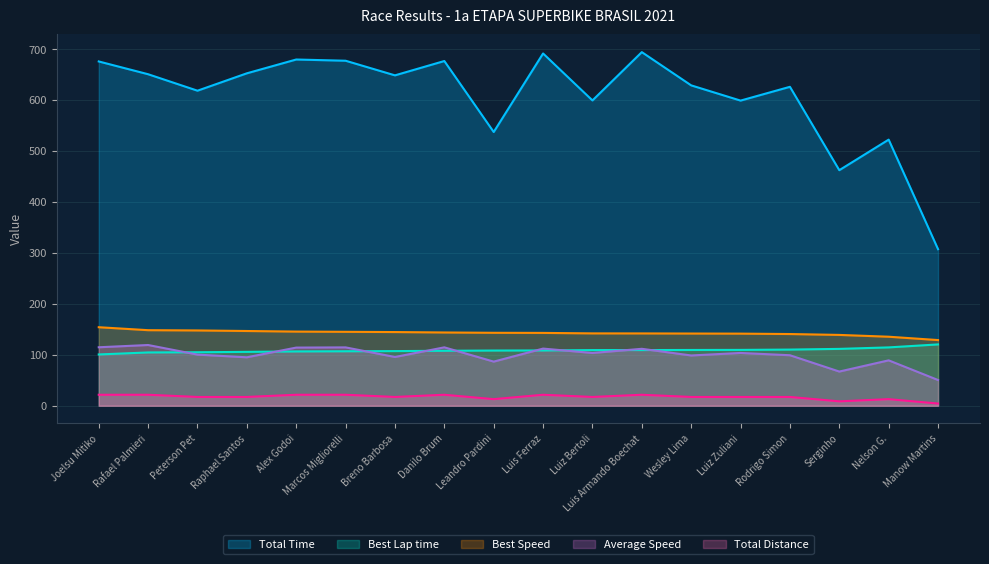

Where is Total Time nearest to the value 500?

Nelson G.